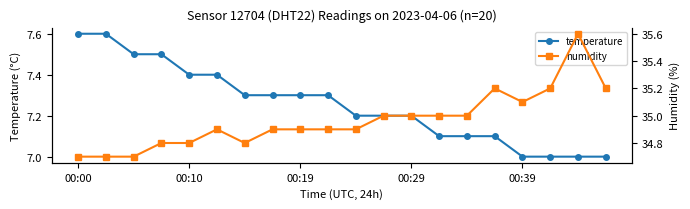

Reading right to left, transcribe all the data shown in this chart.

temperature: 7.0	7.0	7.0	7.0	7.1	7.1	7.1	7.2	7.2	7.2	7.3	7.3	7.3	7.3	7.4	7.4	7.5	7.5	7.6	7.6
humidity: 35.2	35.6	35.2	35.1	35.2	35.0	35.0	35.0	35.0	34.9	34.9	34.9	34.9	34.8	34.9	34.8	34.8	34.7	34.7	34.7